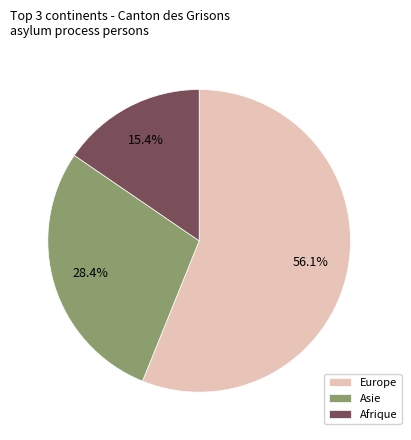

Is there a majority slice in this chart?

Yes